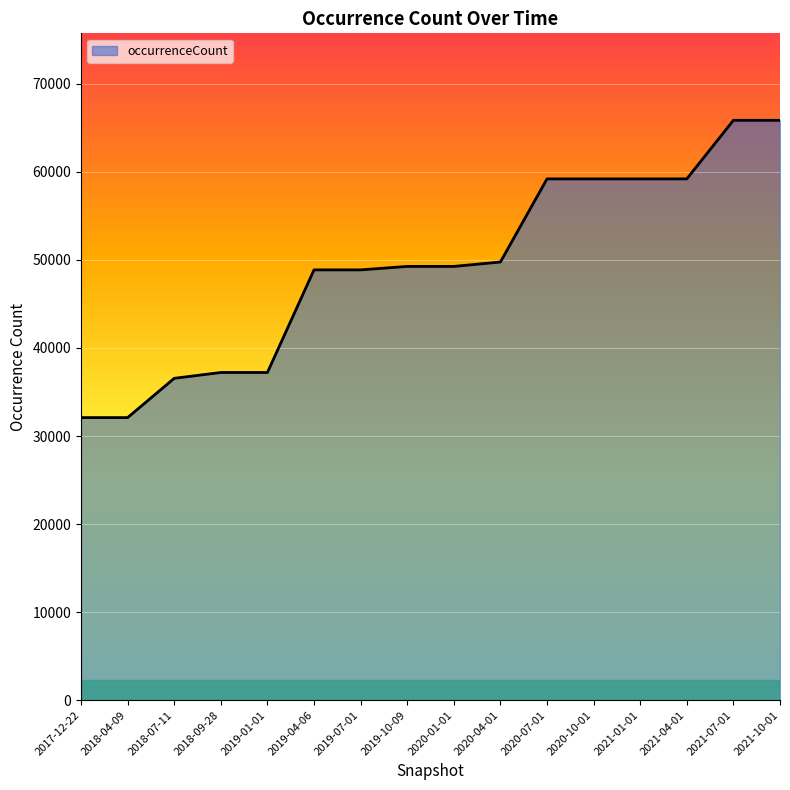

The value at 2020-04-01 is 49768. True or false?

True